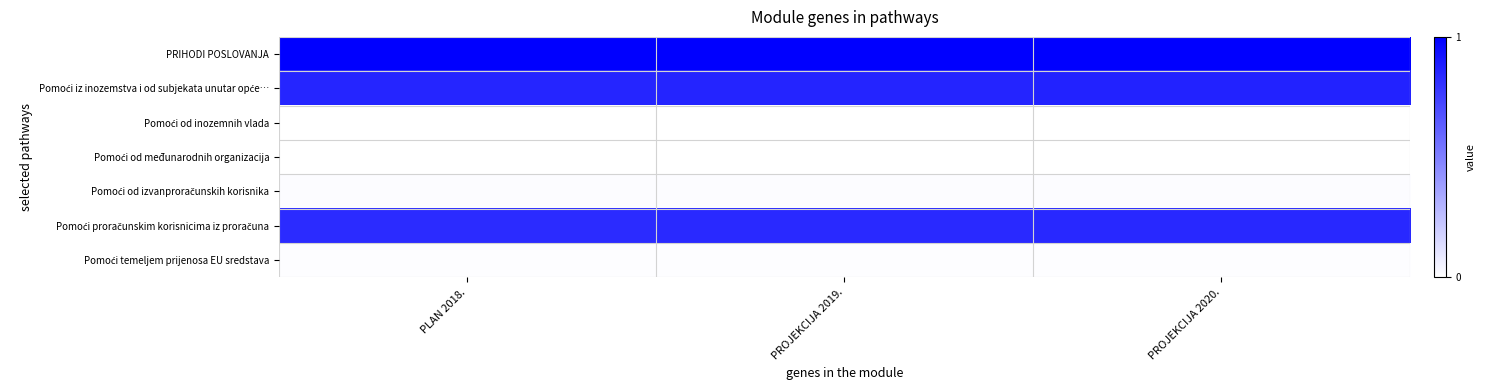

How many data points does each series have?

3